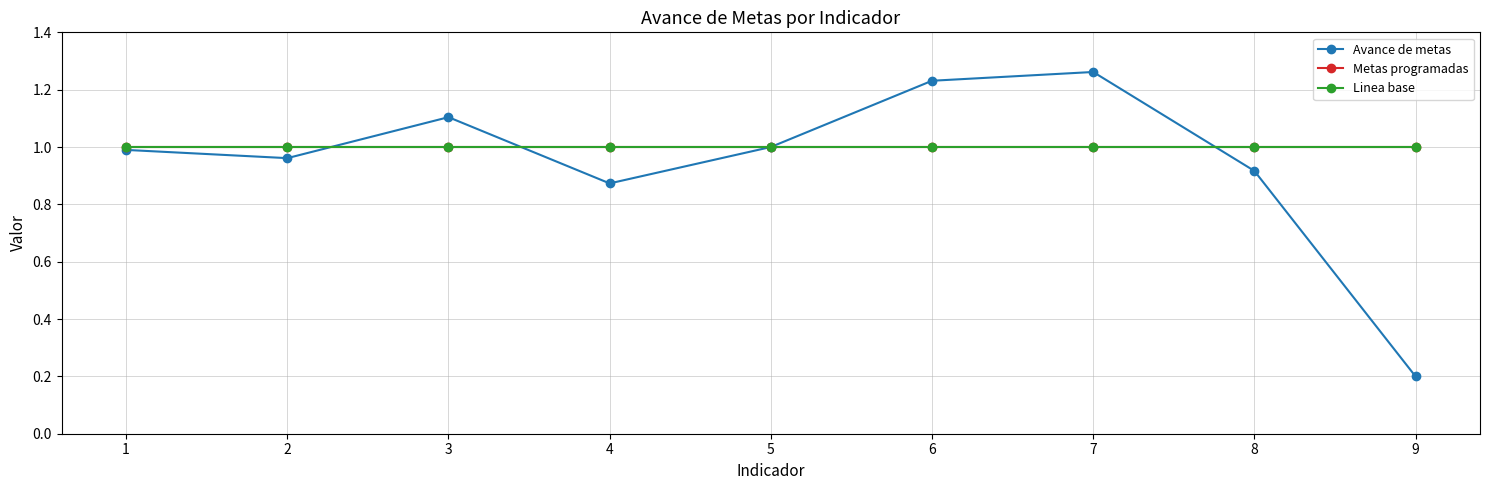

Is this an area chart (filled region under the line)?

No